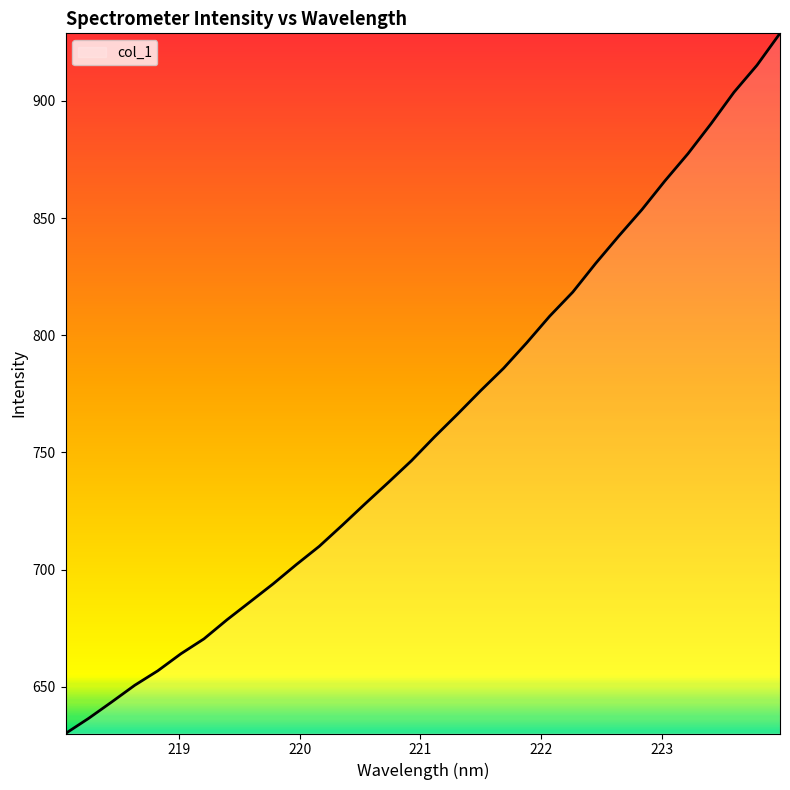

What is the maximum value shown in the chart?

928.8